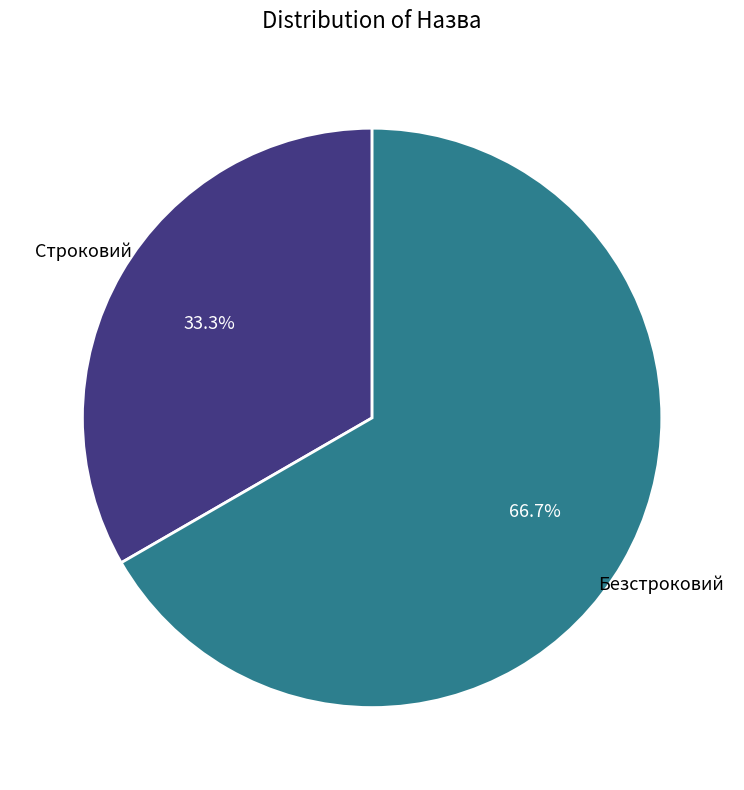

Rank the categories by value from lowest to highest.

Строковий, Безстроковий